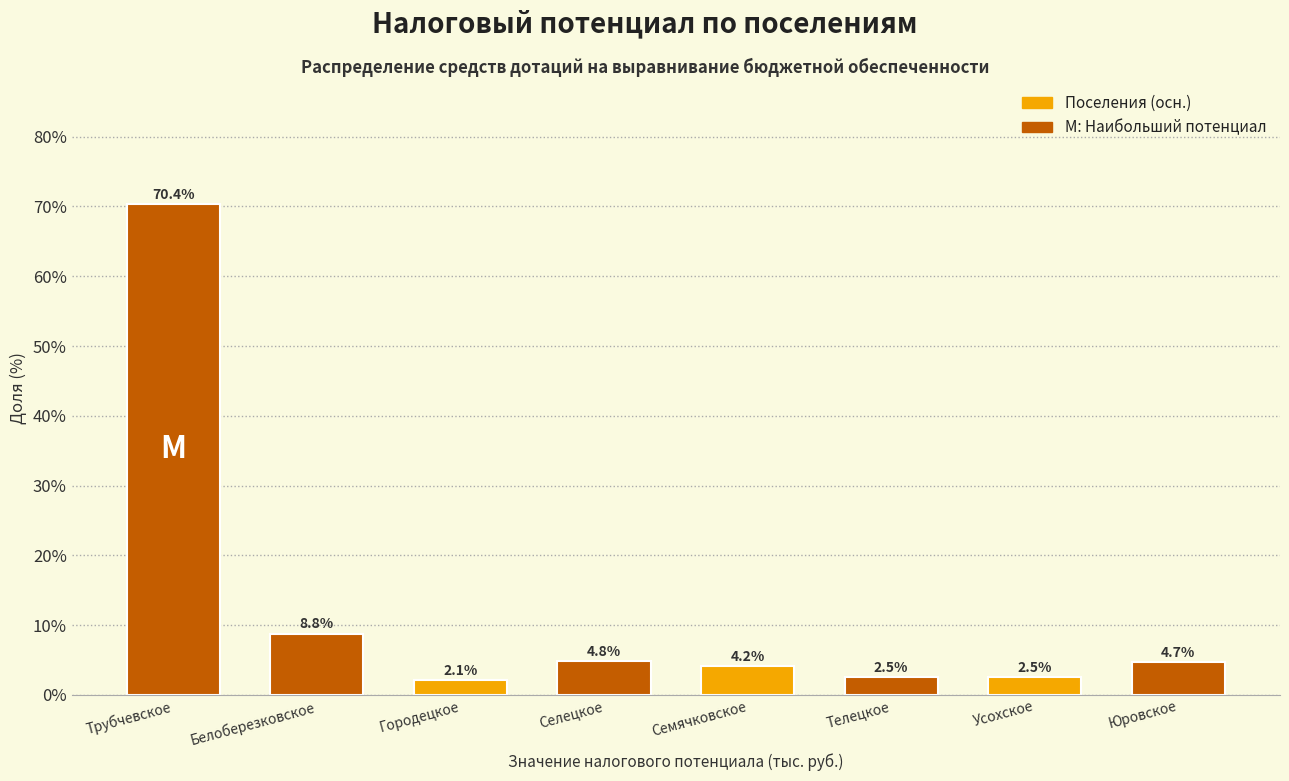

Reading right to left, list all the values displayed in this chart.

4.7	2.5	2.5	4.2	4.8	2.1	8.8	70.4